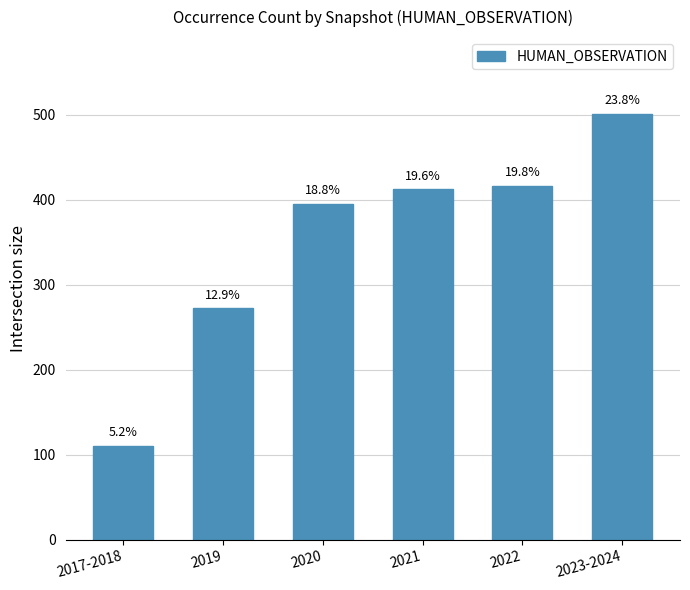

How many bars are there in total?

6